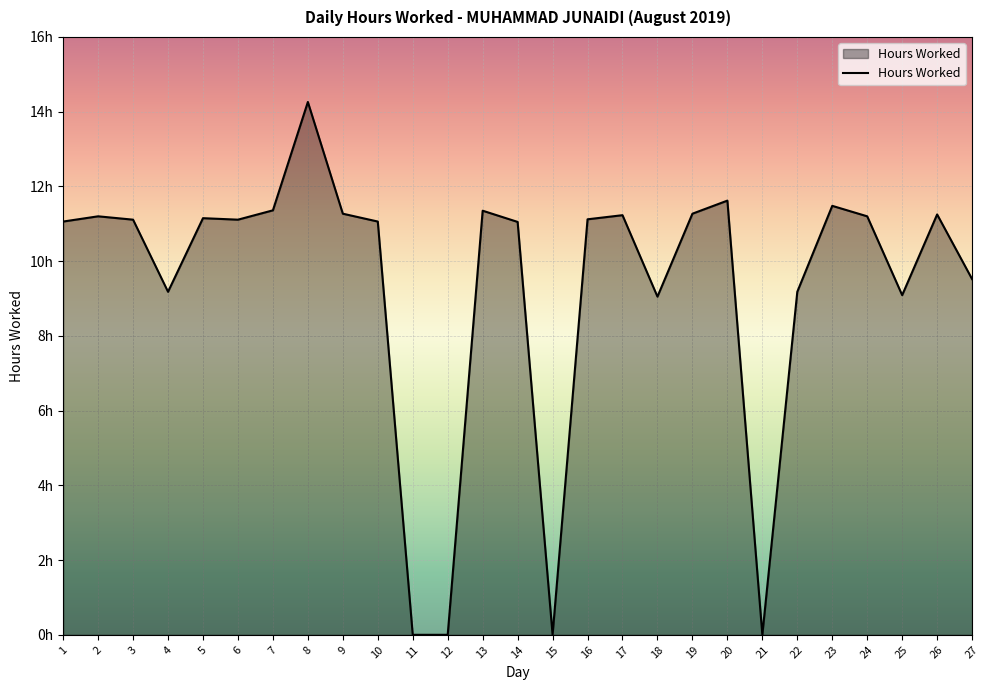

Does the chart display data point markers on the line(s)?

No